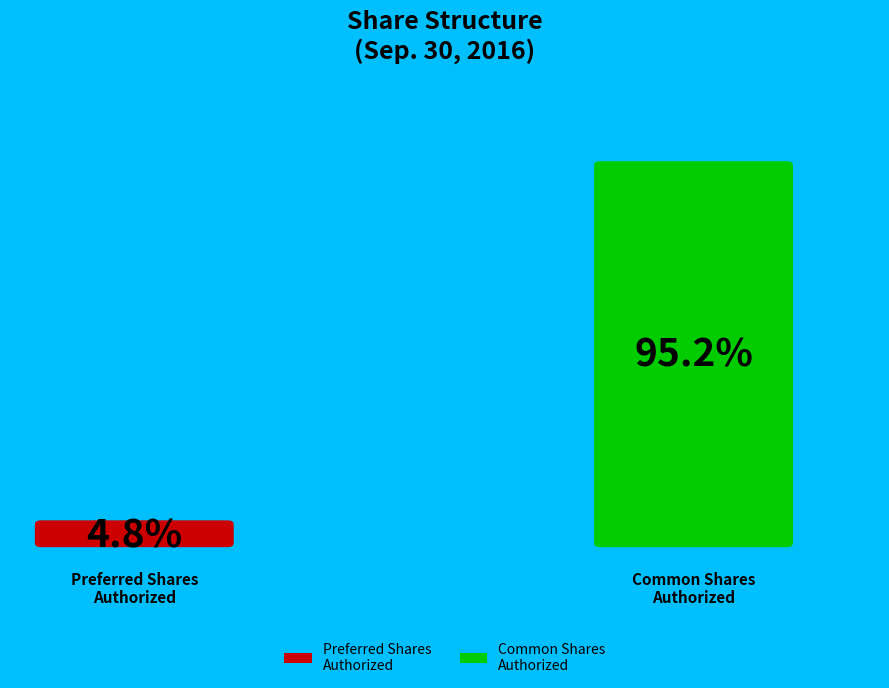

What is the largest slice in the pie chart?

Common Shares Authorized